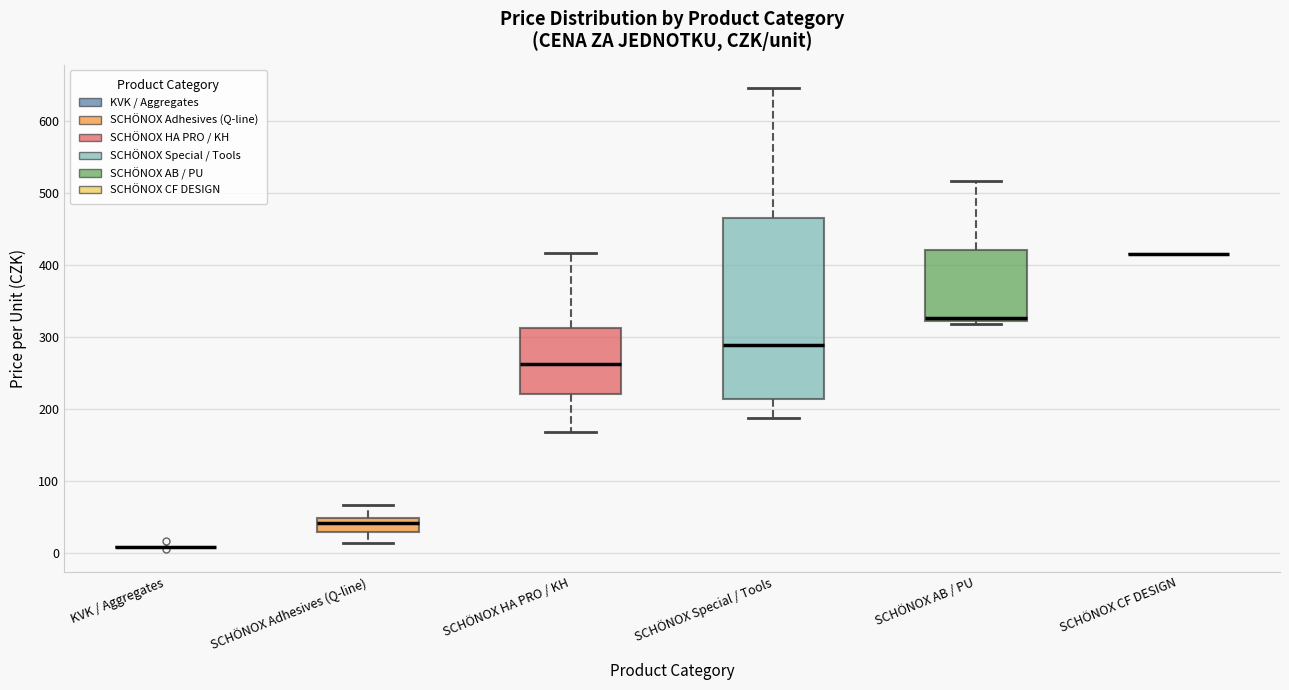

Comparing the boxes themselves (not the whiskers), which one is the tallest?

SCHÖNOX Special / Tools